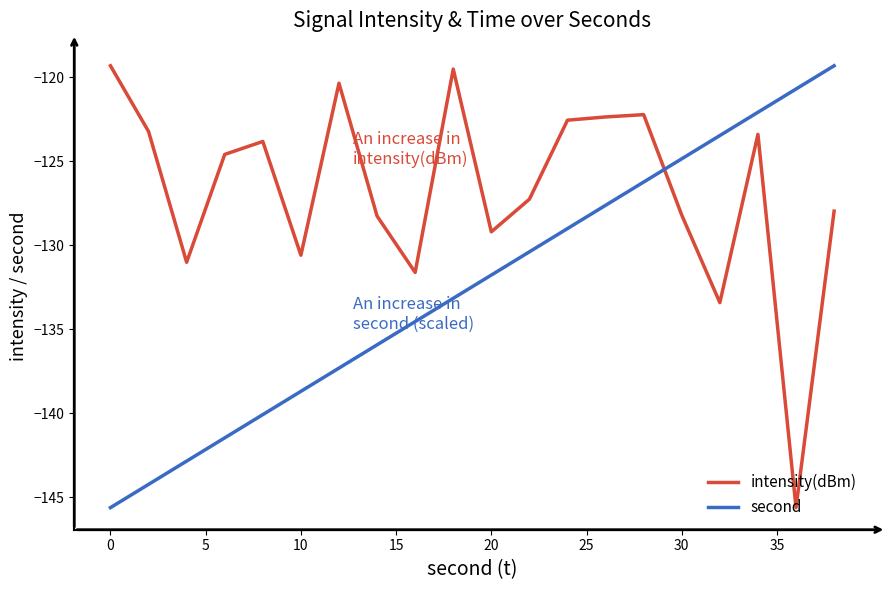

What is the greatest value displayed?

-119.3